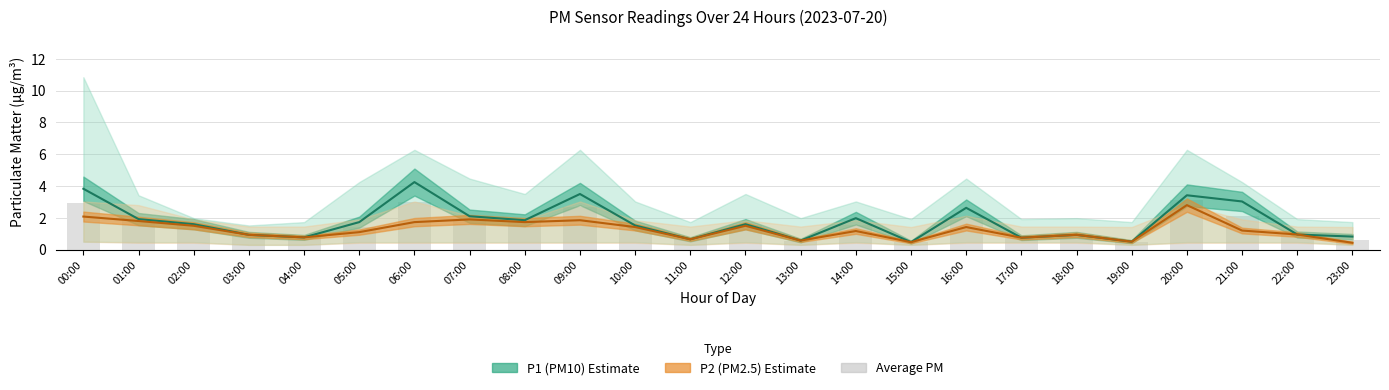

At which category is the sum across all series the highest?

20:00